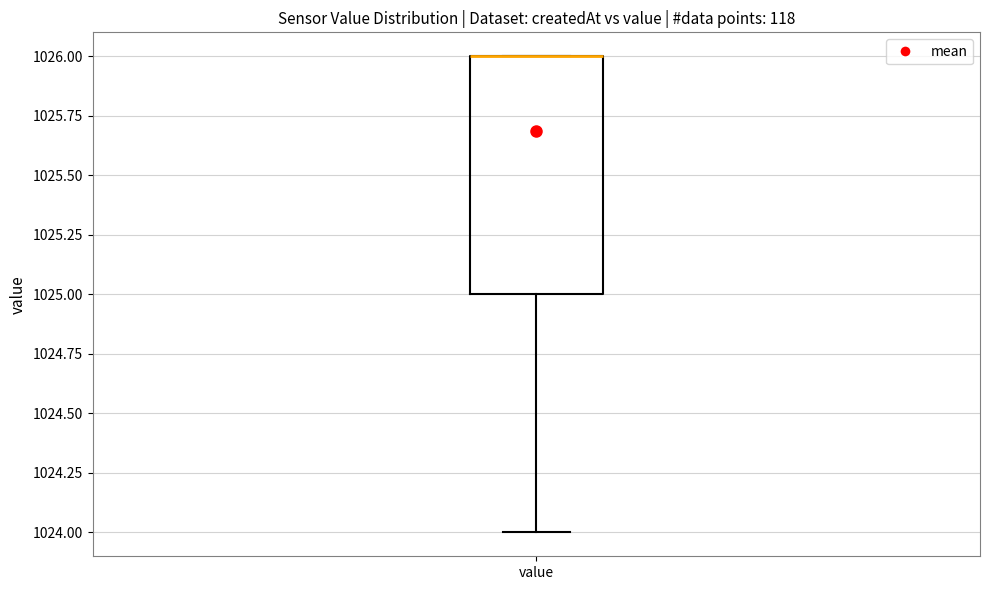

Read this box plot against the y-axis: the position of the median line, the range covered by the box, and the ends of both whiskers. The values are not printed on the chart, so give them approximately, as read against the axis.

median 1026 (drawn on the box's upper edge), box 1025 to 1026, whiskers 1024 to 1026